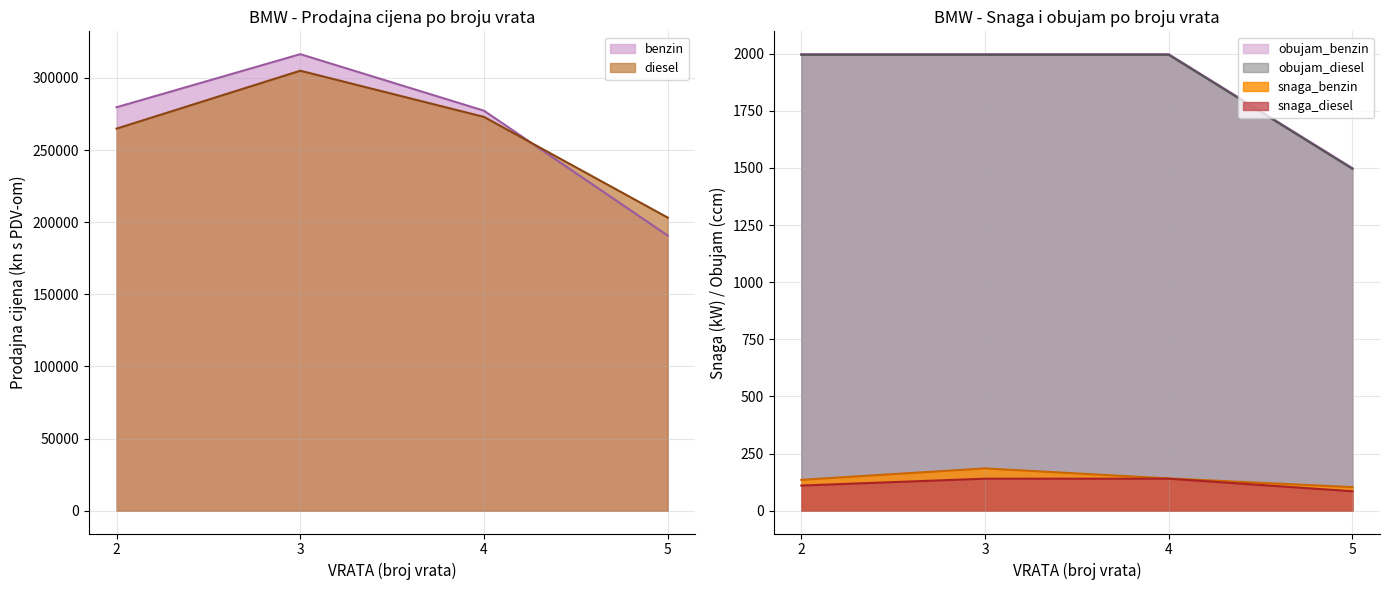

What is the difference between the highest and lowest values at 5?

203118.1